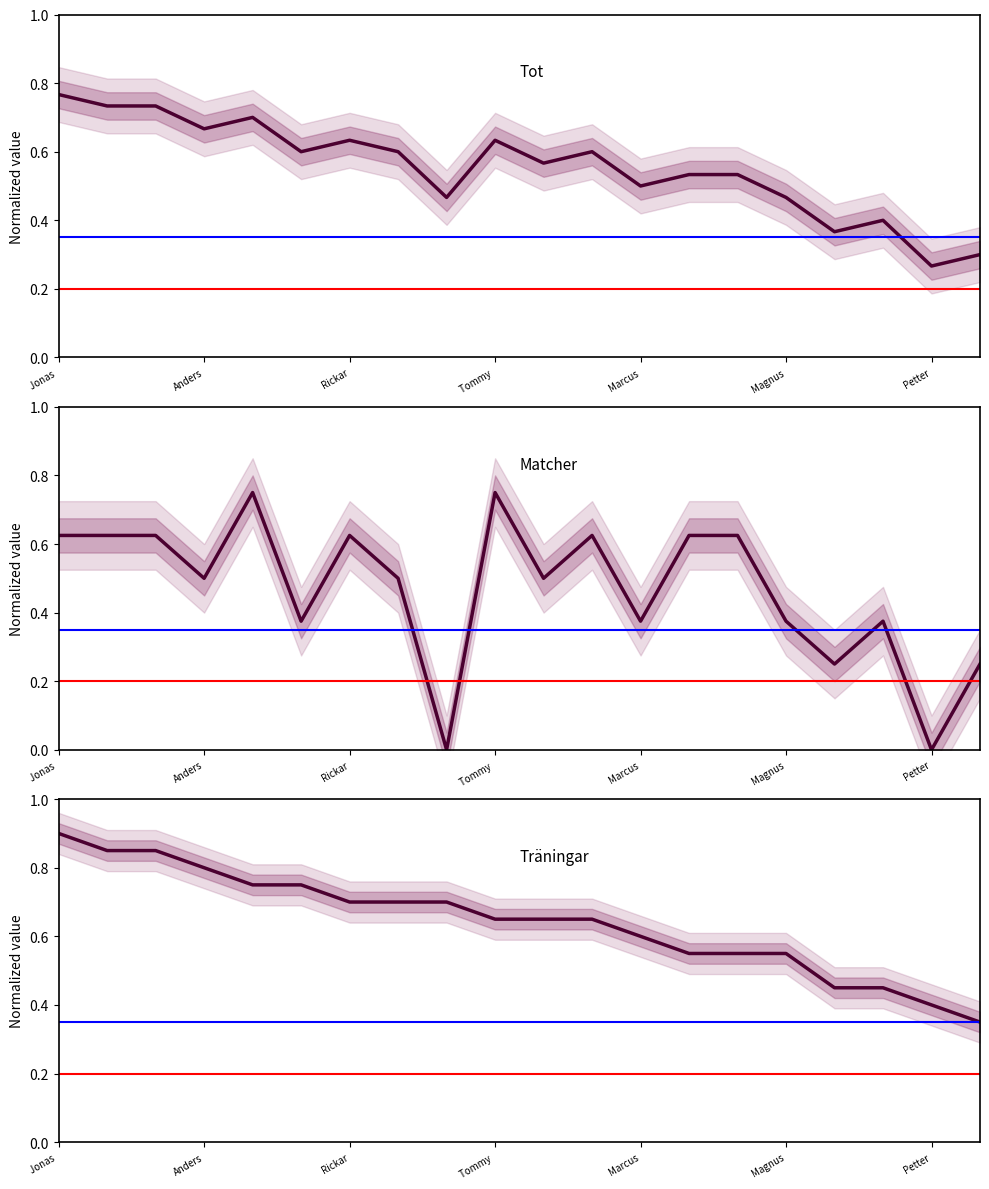

What is the value of the Träningar point at the 10th from the left?

0.7